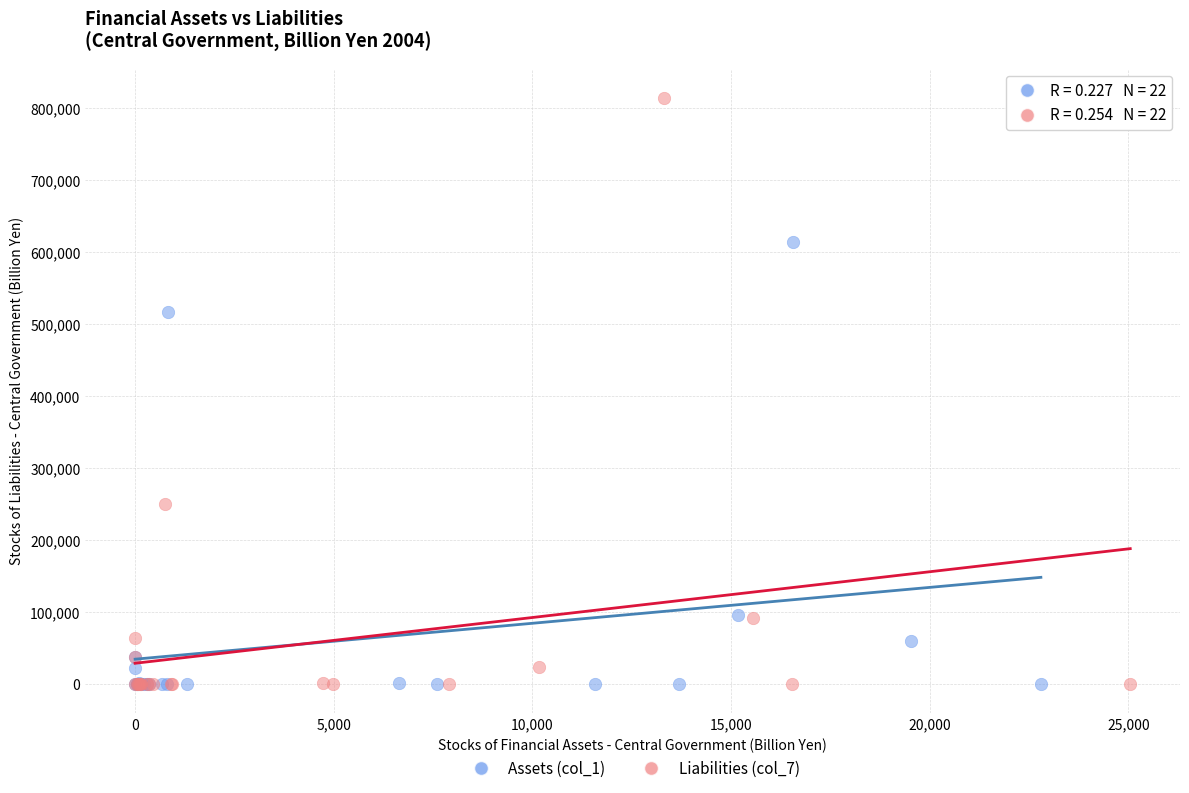

Which series has the widest spread of Y values?

Liabilities (col_7)